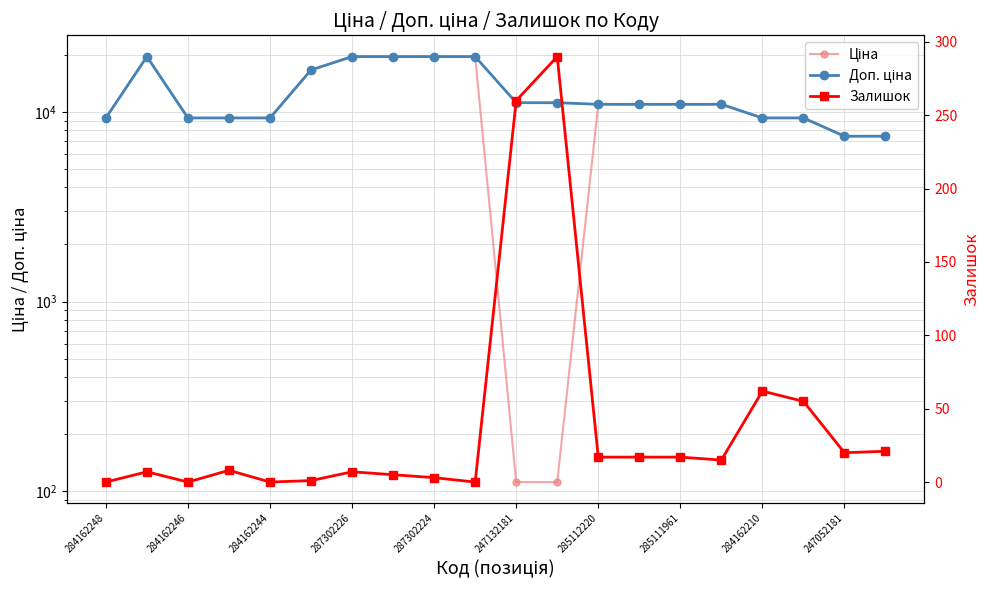

Rank the series by their maximum value, from highest to lowest.

Ціна, Доп. ціна, Залишок